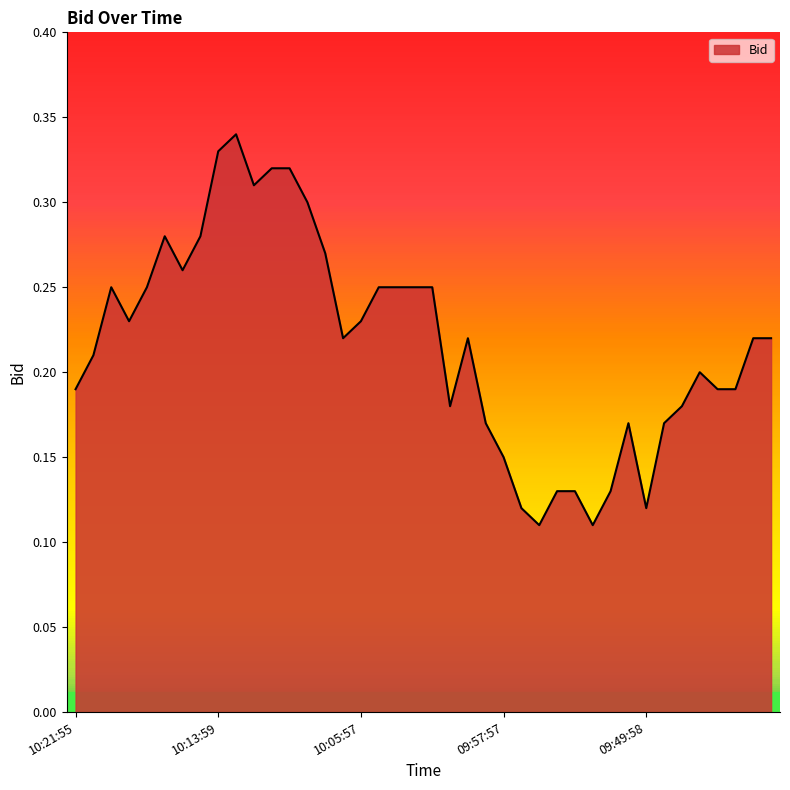

What is the average value?

0.2